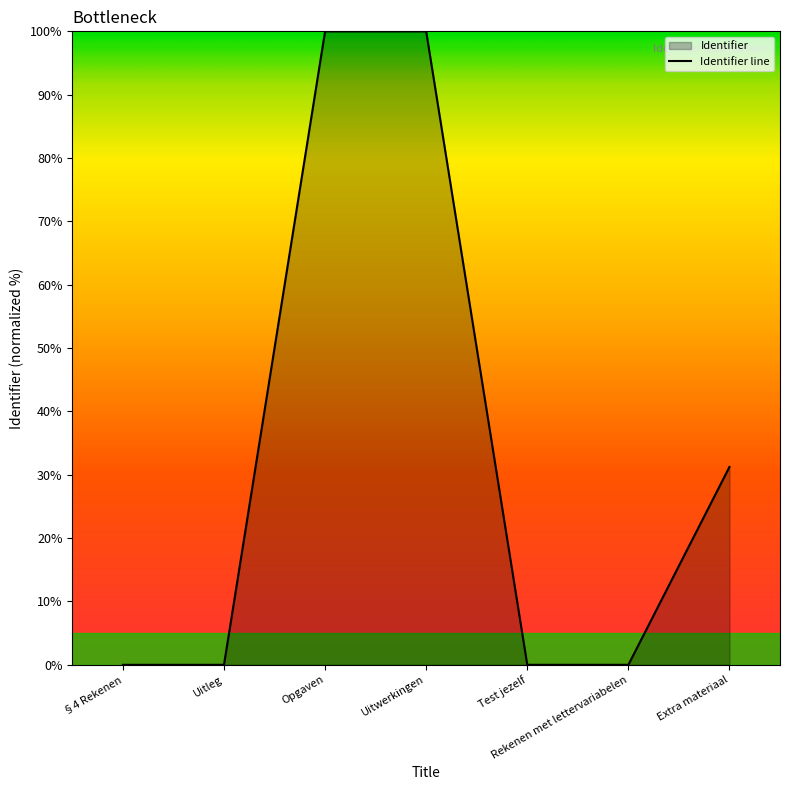

Which category has the highest value across all series?

Uitwerkingen